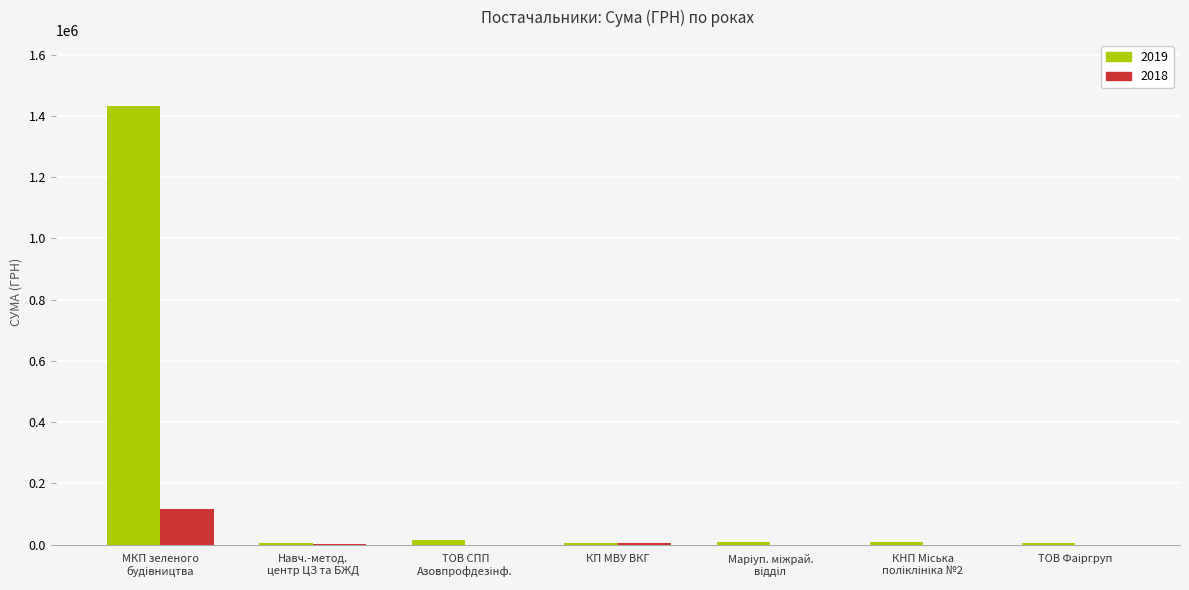

Which series has the largest total across all categories?

2019